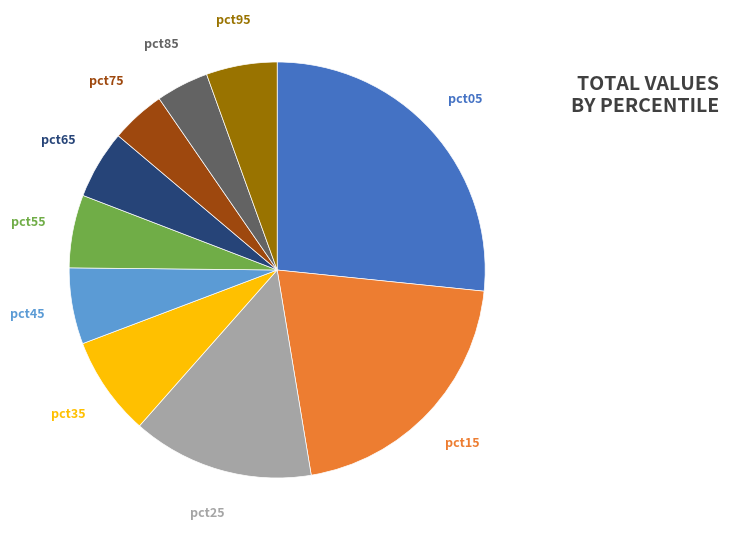

Count the number of slices in the pie.

10